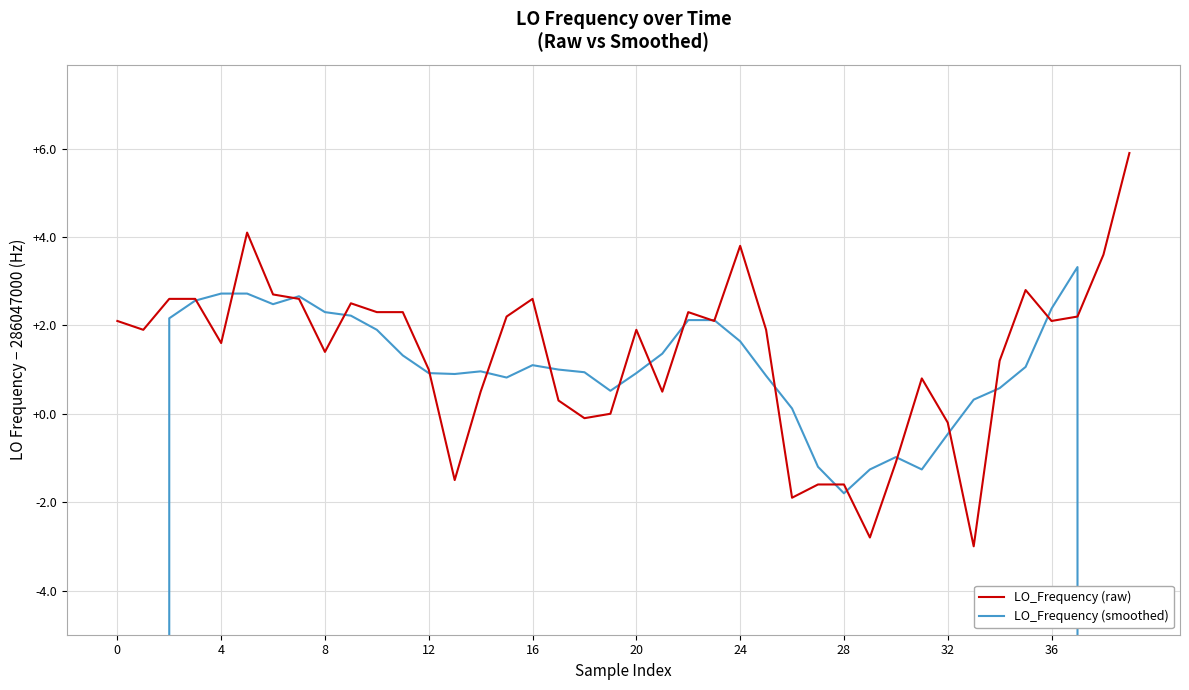

Reading left to right, transcribe all the data shown in this chart.

LO_Frequency (raw): 286047002.1	286047001.9	286047002.6	286047002.6	286047001.6	286047004.1	286047002.7	286047002.6	286047001.4	286047002.5	286047002.3	286047002.3	286047001.0	286046998.5	286047000.5	286047002.2	286047002.6	286047000.3	286046999.9	286047000.0	286047001.9	286047000.5	286047002.3	286047002.1	286047003.8	286047001.9	286046998.1	286046998.4	286046998.4	286046997.2	286046998.9	286047000.8	286046999.8	286046997.0	286047001.2	286047002.8	286047002.1	286047002.2	286047003.6	286047005.9
LO_Frequency (smoothed): 171628201.3	228837601.8	286047002.2	286047002.6	286047002.7	286047002.7	286047002.5	286047002.7	286047002.3	286047002.2	286047001.9	286047001.3	286047000.9	286047000.9	286047001.0	286047000.8	286047001.1	286047001.0	286047000.9	286047000.5	286047000.9	286047001.4	286047002.1	286047002.1	286047001.6	286047000.9	286047000.1	286046998.8	286046998.2	286046998.7	286046999.0	286046998.7	286046999.5	286047000.3	286047000.6	286047001.1	286047002.4	286047003.3	228837602.8	171628202.3